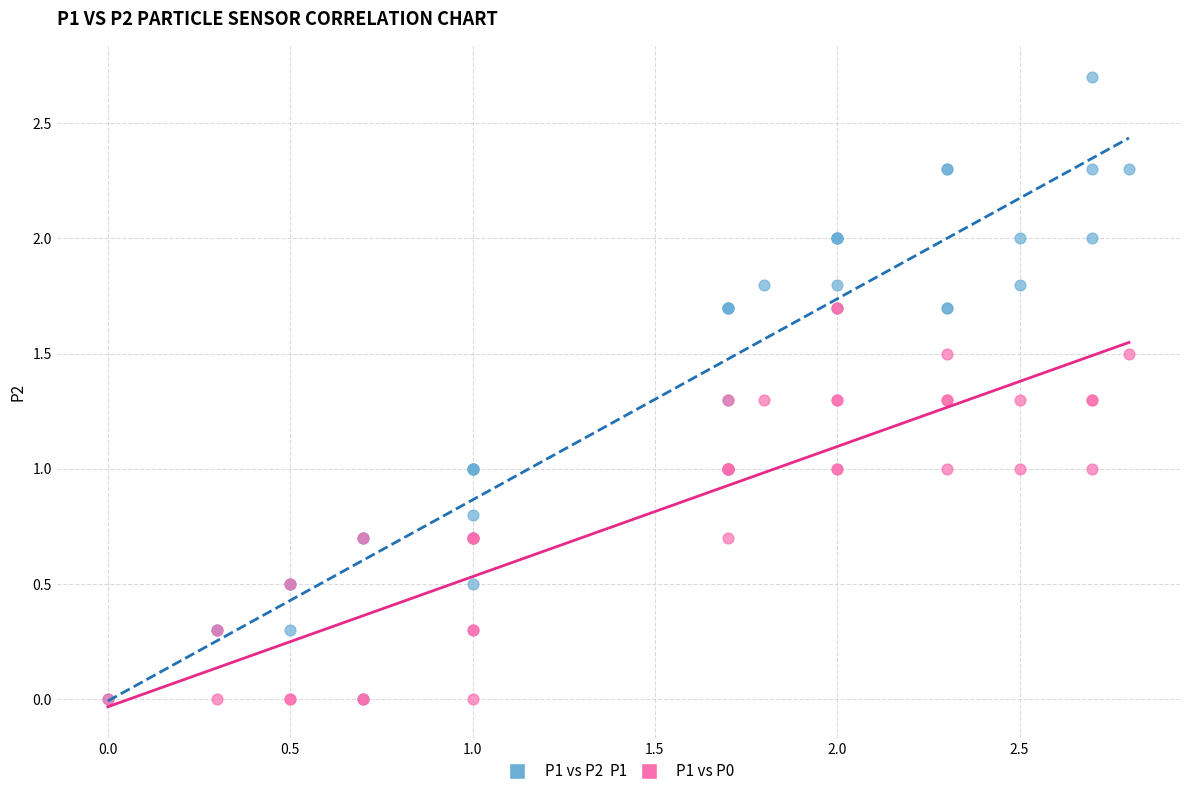

Which series contains the highest Y value?

P1 vs P2